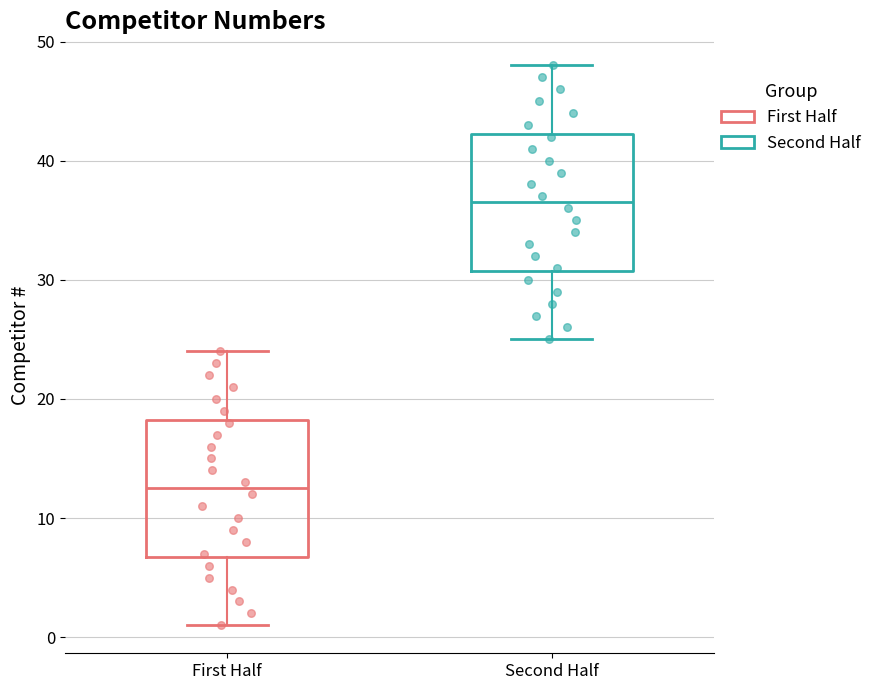

Reading left to right, transcribe this box plot: for each box, give where its median line is, the range the box spans, and where its two whiskers end, as read against the y-axis. The values are not printed on the chart, so give them approximately, as read against the axis.

First Half: median 13, box 7 to 18, whiskers 1 to 24
Second Half: median 37, box 31 to 42, whiskers 25 to 48